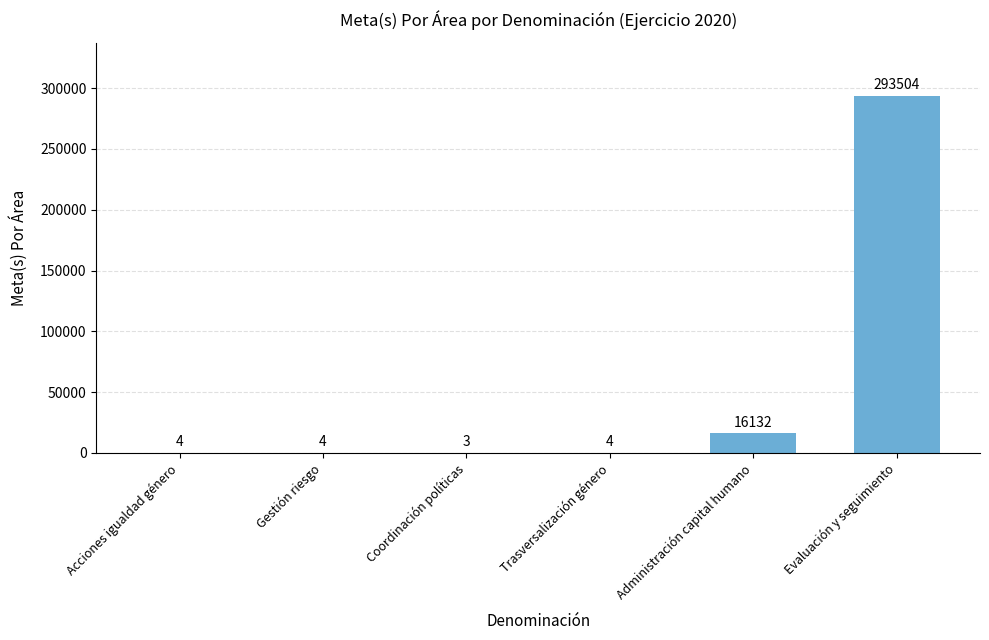

What is the approximate value at Coordinación políticas?

3